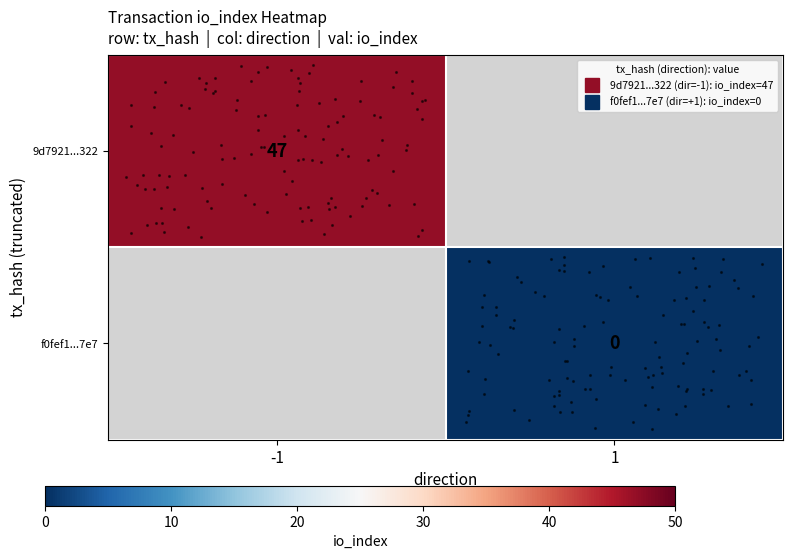

Which category has the highest value across all series?

-1